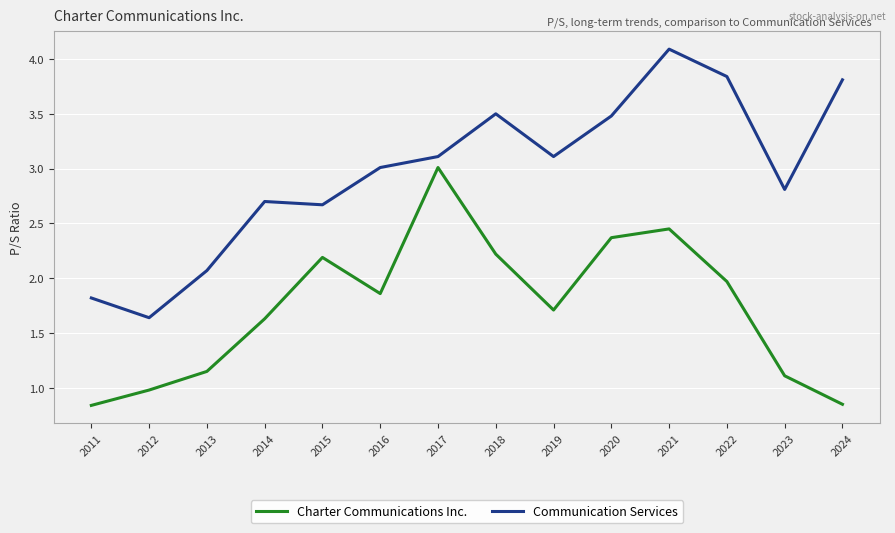

Rank the series at 2014 from lowest to highest value.

Charter Communications Inc., Communication Services